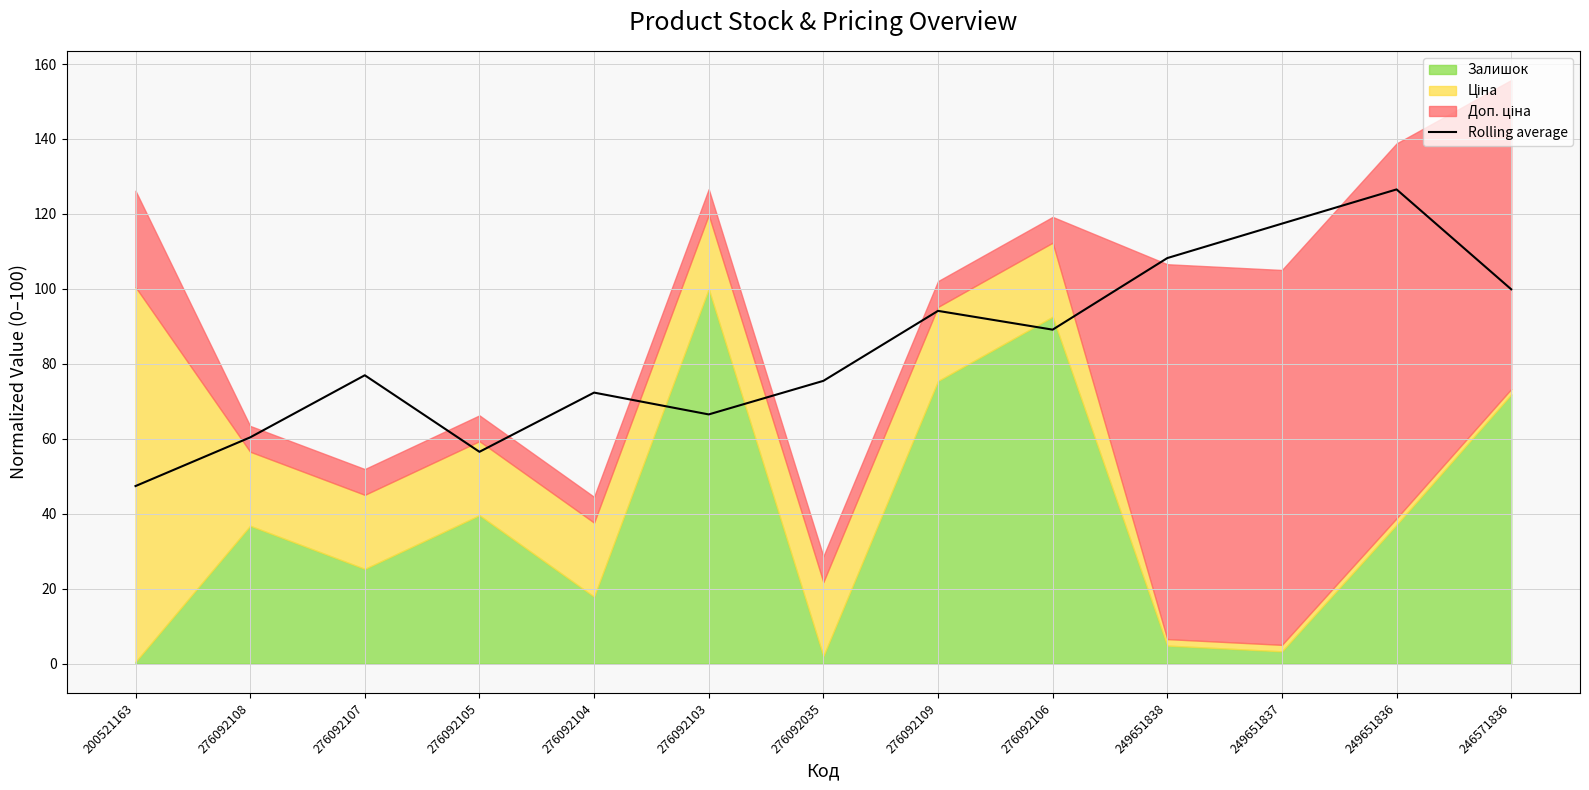

Between 276092106 and 246571836, which is larger?

246571836